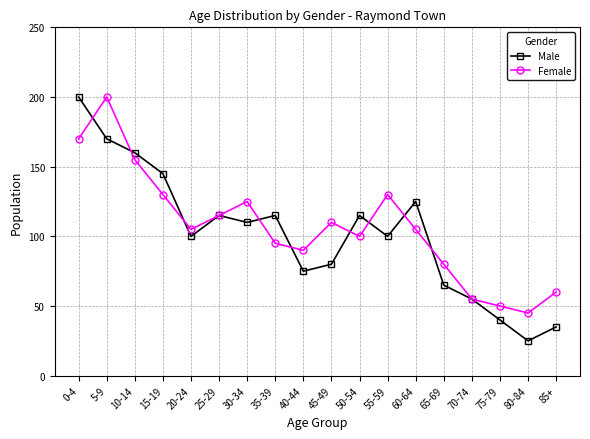

How many interior local valleys does the Female series have?

4